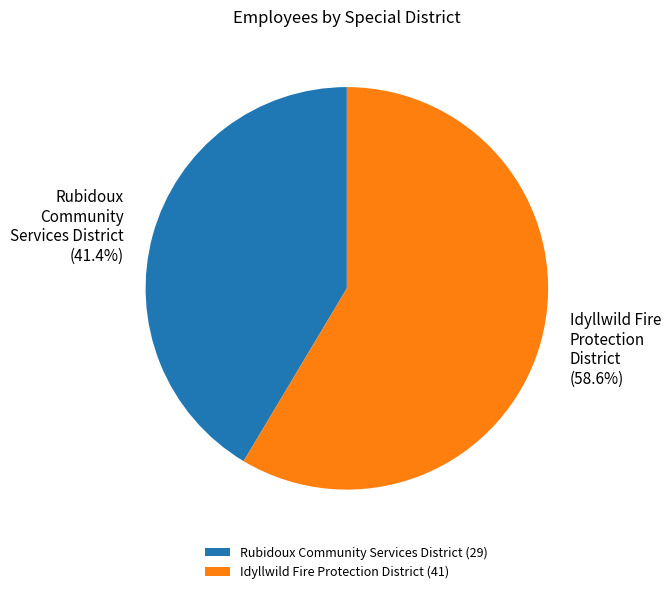

Which category has the smallest portion of the pie?

Rubidoux Community Services District